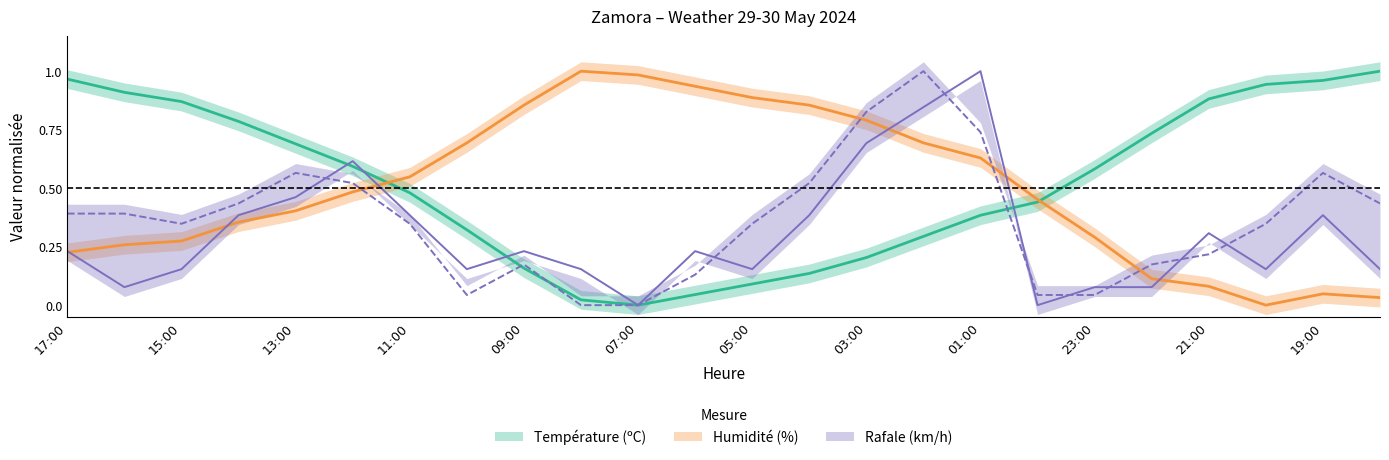

Between 17:00 and 02:00, which series saw the biggest shift?

Température (ºC)